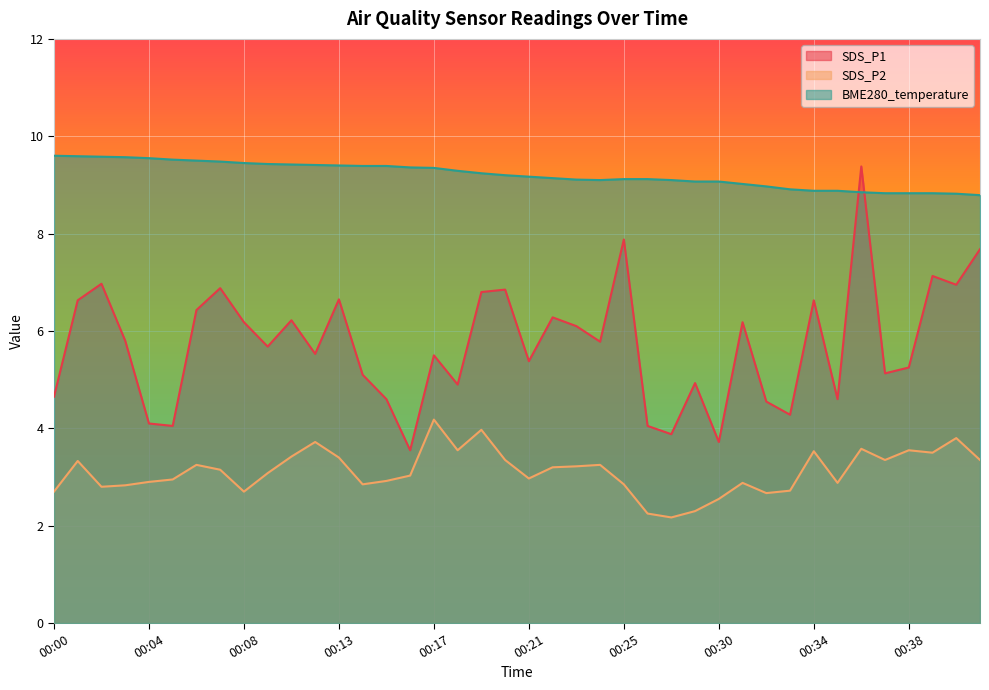

At 00:35, list the series in order from largest to smallest.

BME280_temperature, SDS_P1, SDS_P2